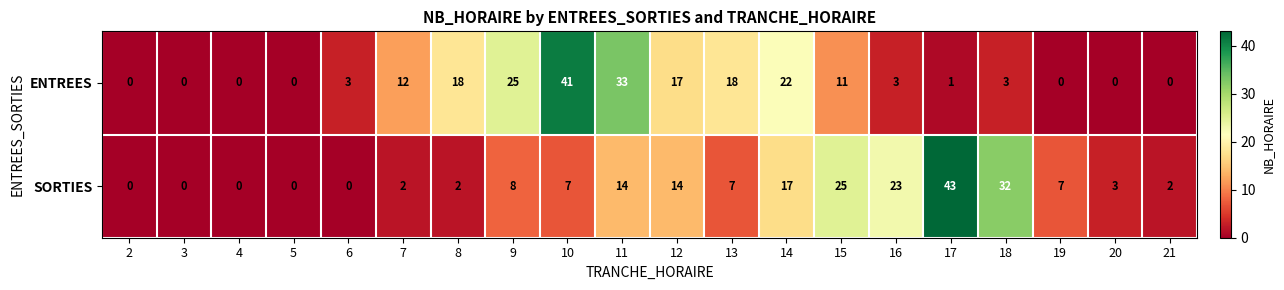

What is the greatest value displayed?

43